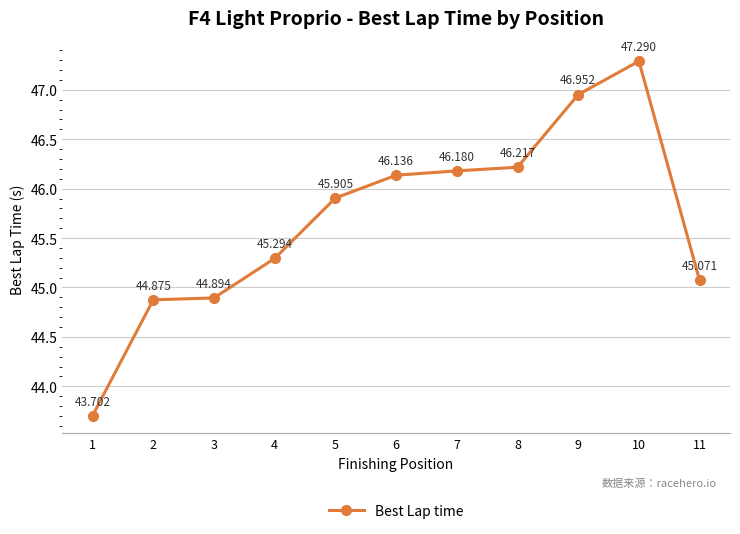

Approximately how many times larger is the value at 2 compared to 9?

1.0